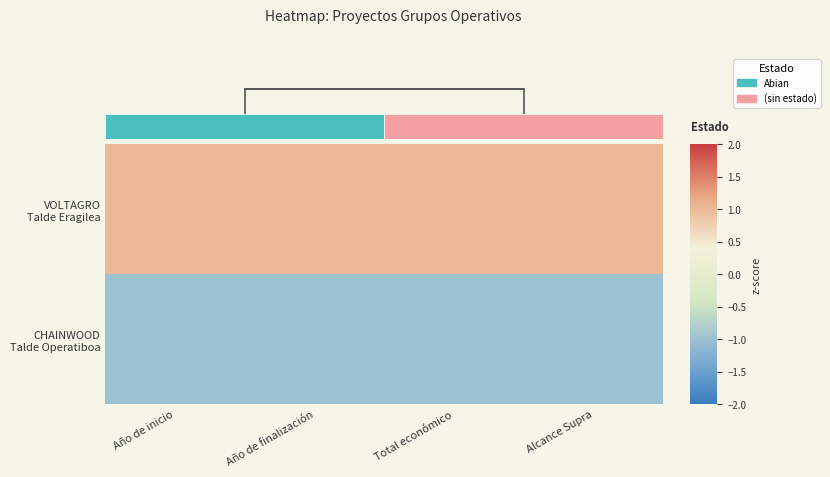

Read the CHAINWOOD Talde Operatiboa value at Año de inicio.

-1